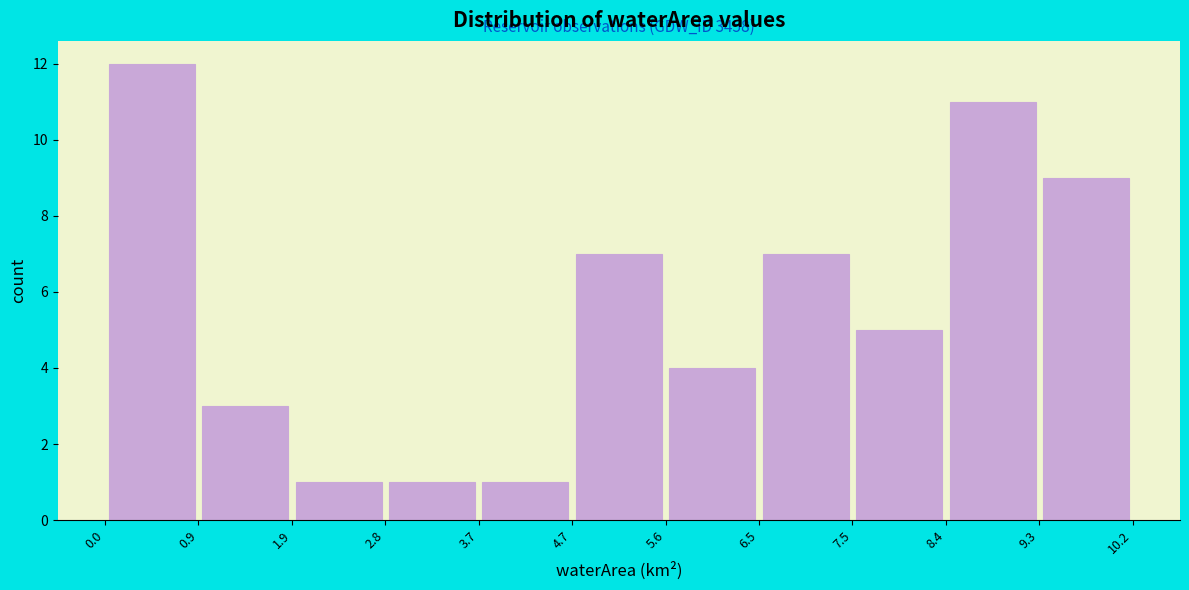

Which range on the x-axis has the tallest bar?

0.0 to 0.9